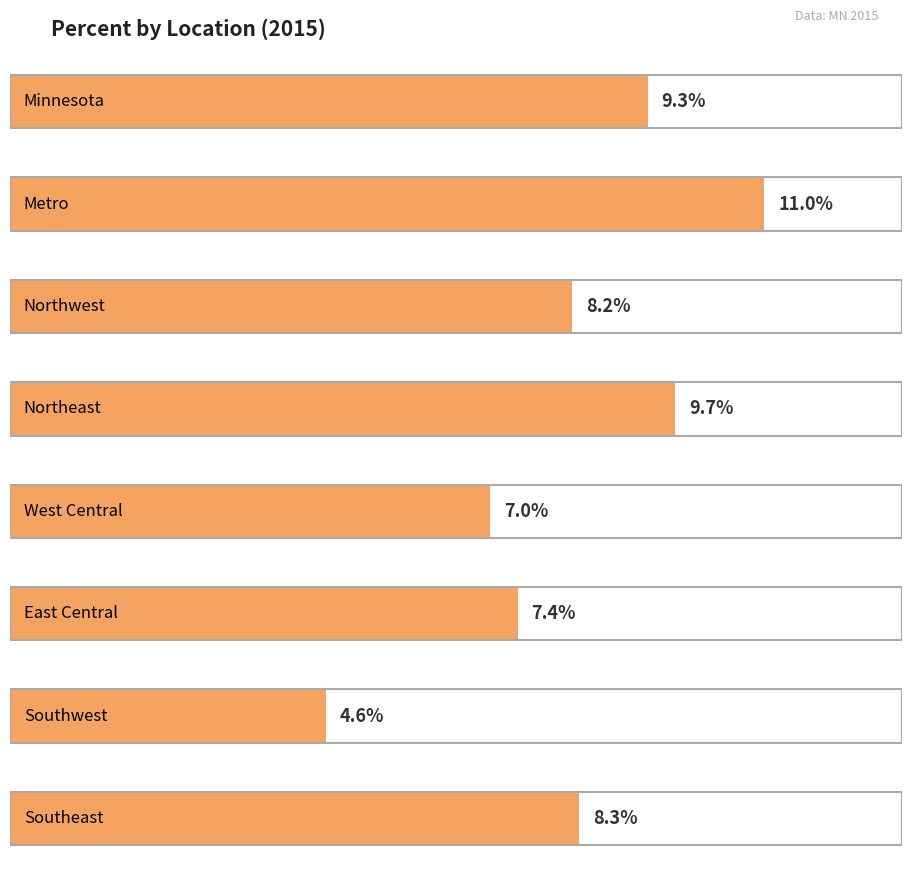

Reading left to right, list all the values displayed in this chart.

Minnesota=0.1	Metro=0.1	Northwest=0.1	Northeast=0.1	West Central=0.1	East Central=0.1	Southwest=0.0	Southeast=0.1